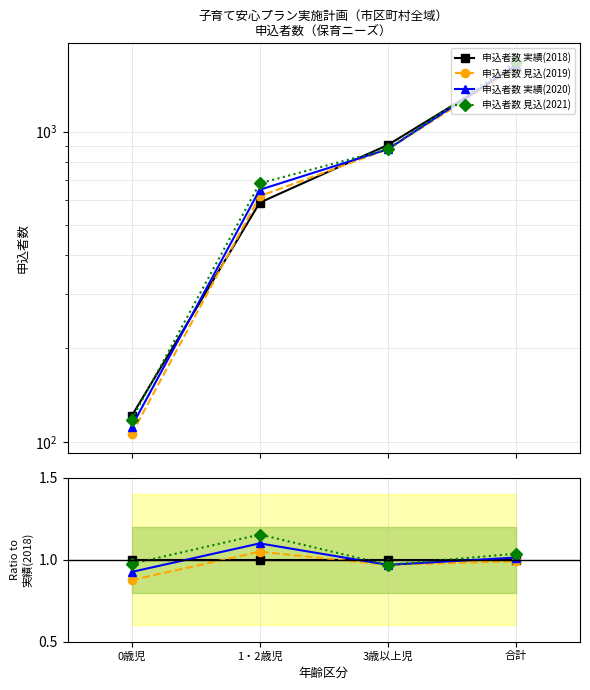

Which series ends up on top after the final intersection of 申込者数 実績(2020) and 申込者数 実績(2018)?

申込者数 実績(2020)